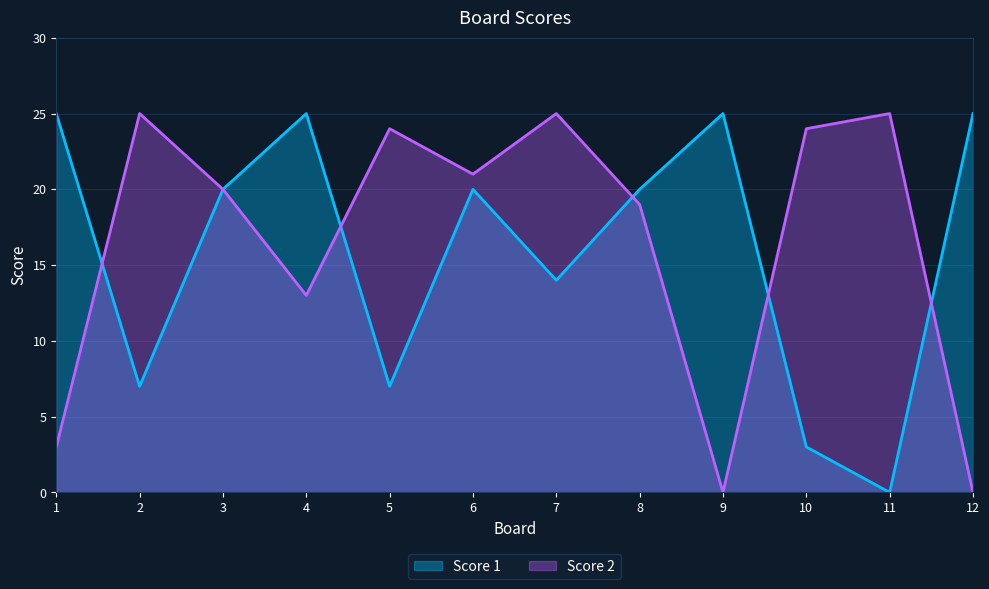

What is the value of the Score 2 point at the 6th from the left?

21